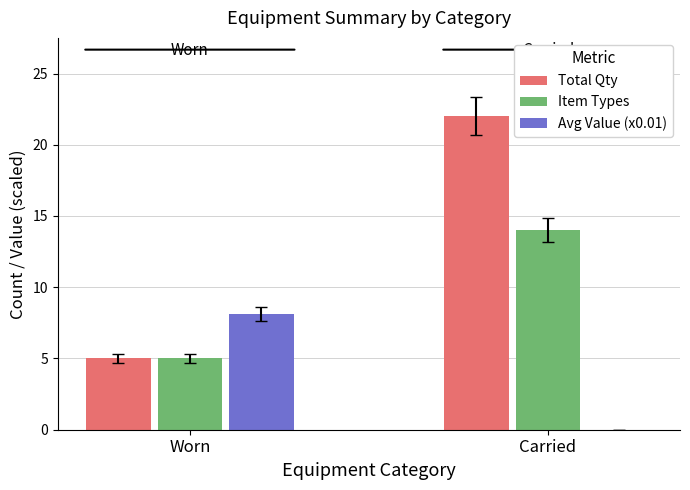

At which label is Total Qty closest to 13?

Worn